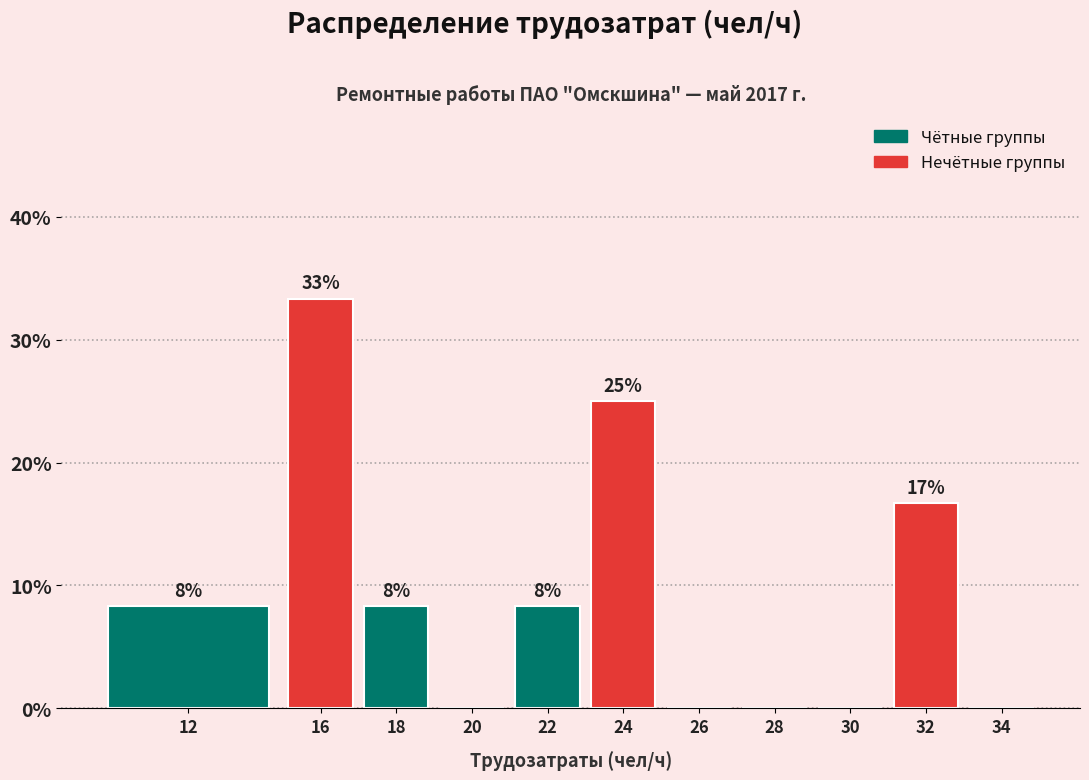

Are the bars horizontal?

No